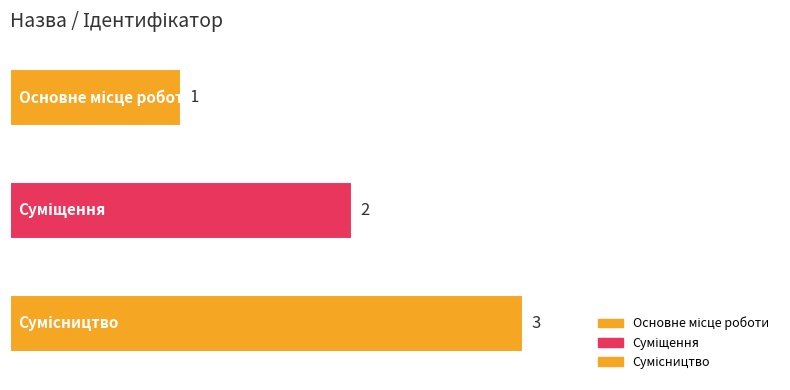

Which category has the lowest value across all series?

Основне місце роботи